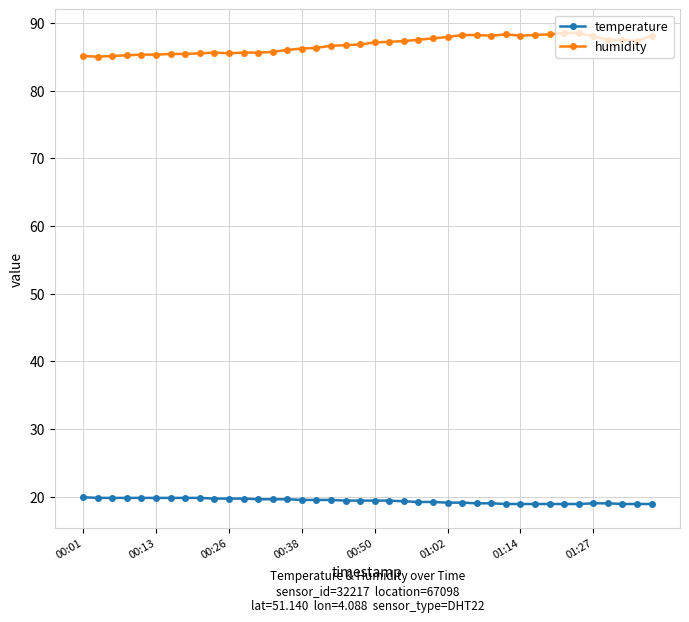

What is the value of the humidity point at the 37th from the left?

87.5